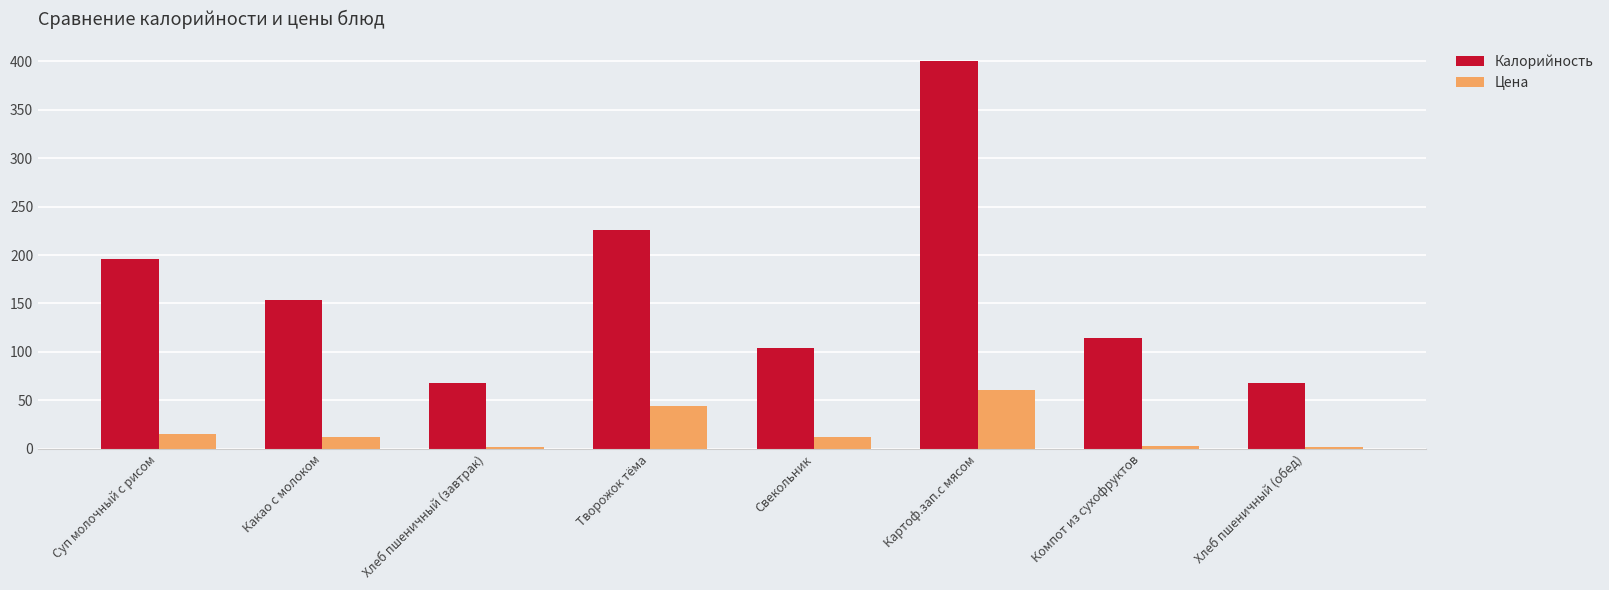

Rank the series at Творожок тёма from lowest to highest value.

Цена, Калорийность